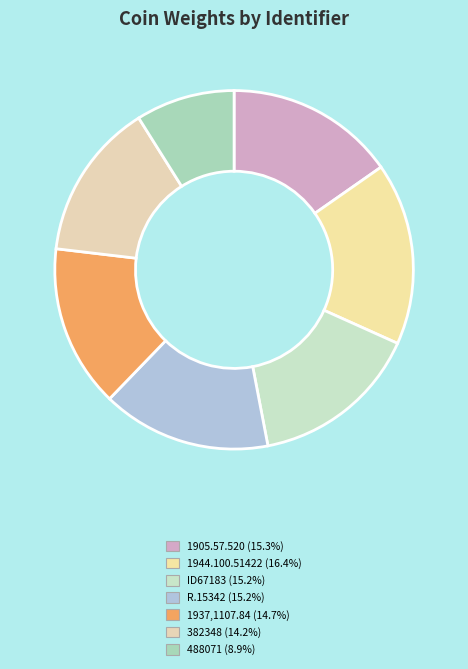

Is the sum of 1937,1107.84 and 1905.57.520 greater than half?

No